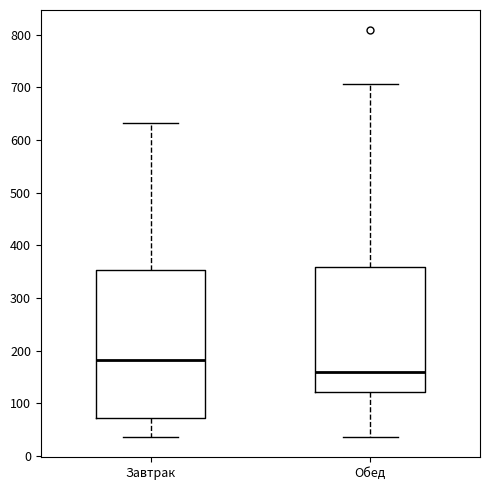

Comparing the boxes themselves (not the whiskers), which one is the tallest?

Завтрак